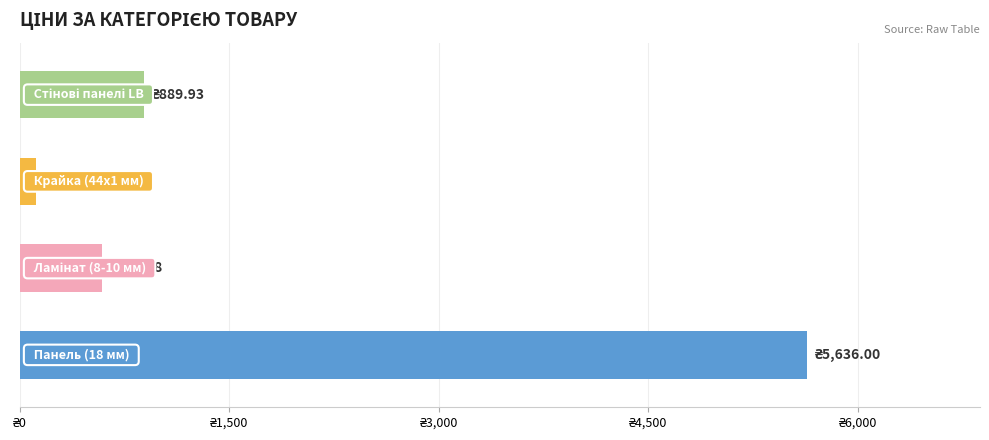

The Панель (18 мм) series shows 11145.7 at Ціна 2. True or false?

False